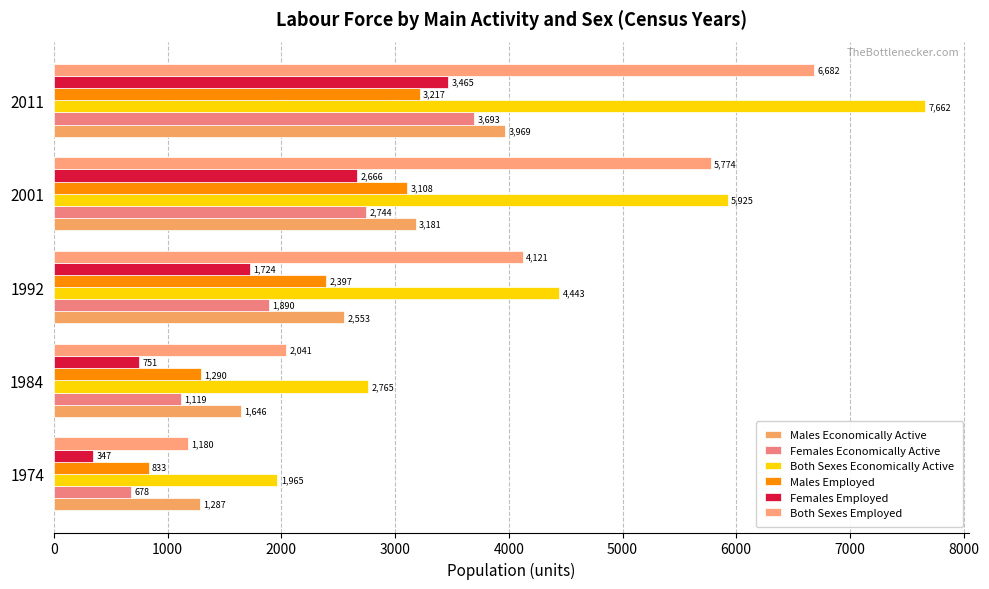

Which series has the largest total across all categories?

Both Sexes Economically Active